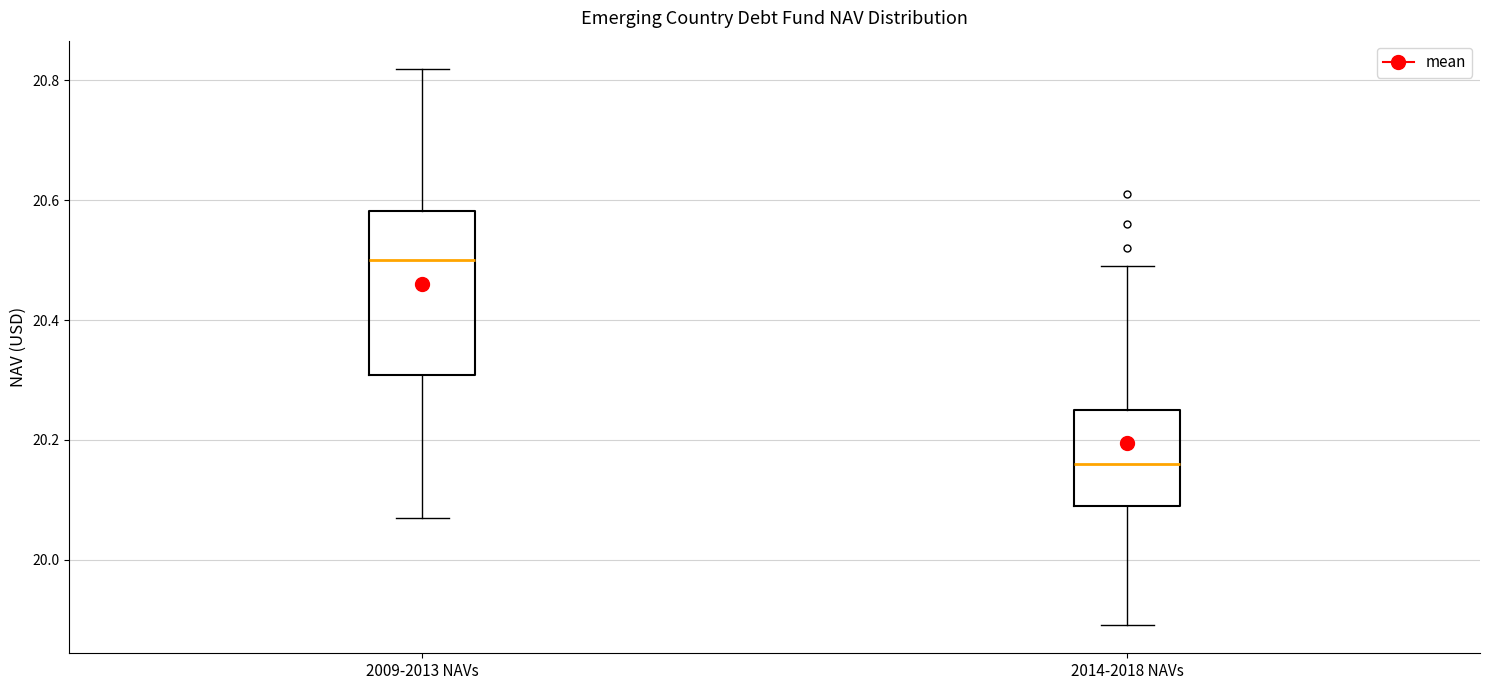

Reading left to right, read every box against the y-axis: the position of its median line, the range the box covers, and the ends of its whiskers. The values are not printed on the chart, so give them approximately, as read against the axis.

2009-2013 NAVs: median 20.50, box 20.30 to 20.58, whiskers 20.08 to 20.82
2014-2018 NAVs: median 20.16, box 20.10 to 20.26, whiskers 19.90 to 20.50